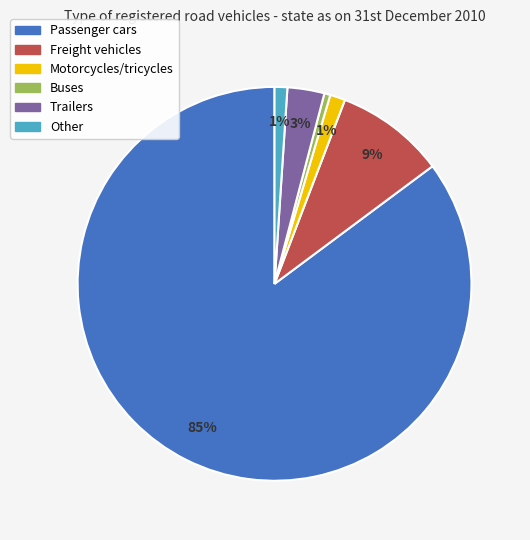

Which slice is the smallest?

Buses